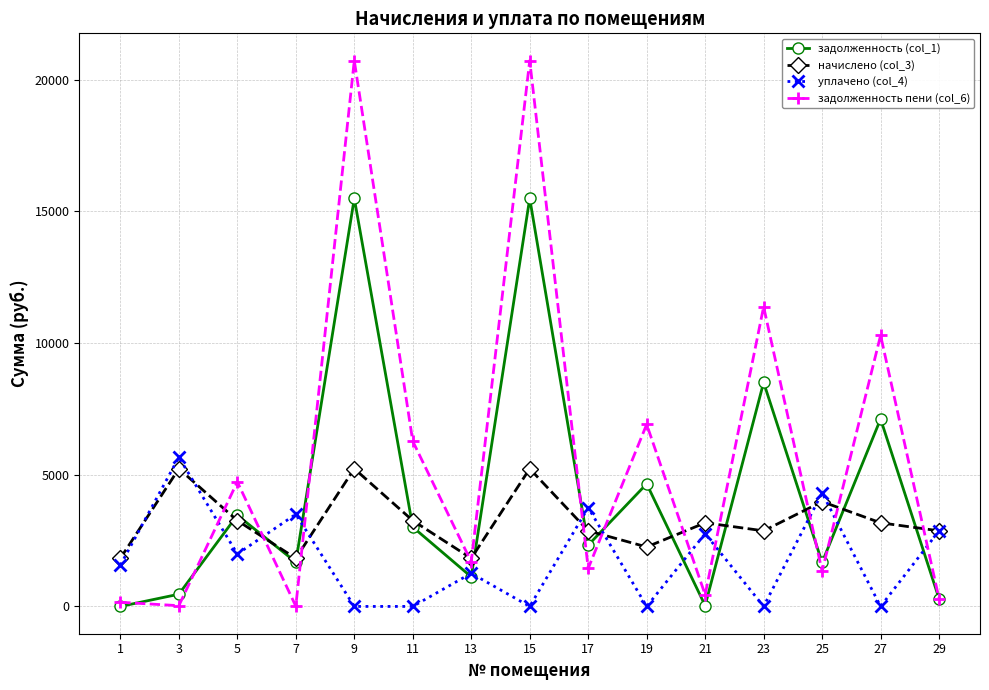

How many lines are shown in the chart?

4